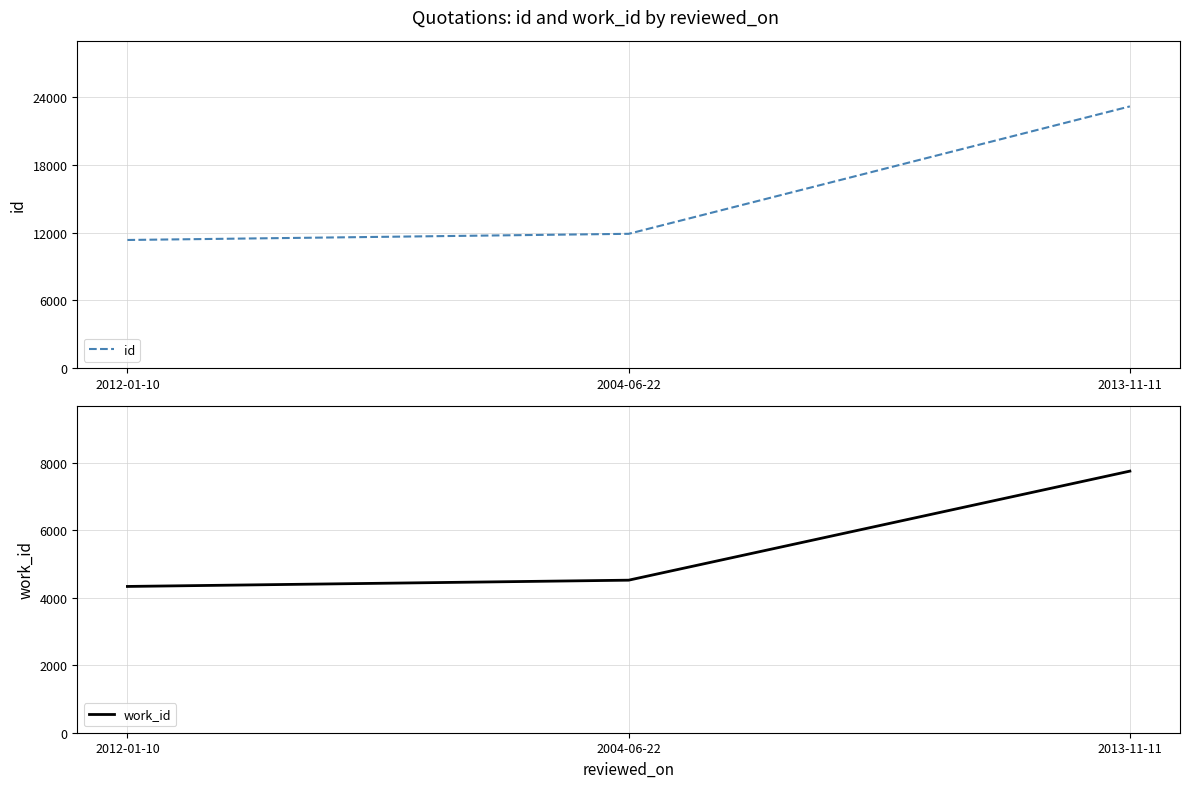

At how many categories does at least one series exceed 15188?

1